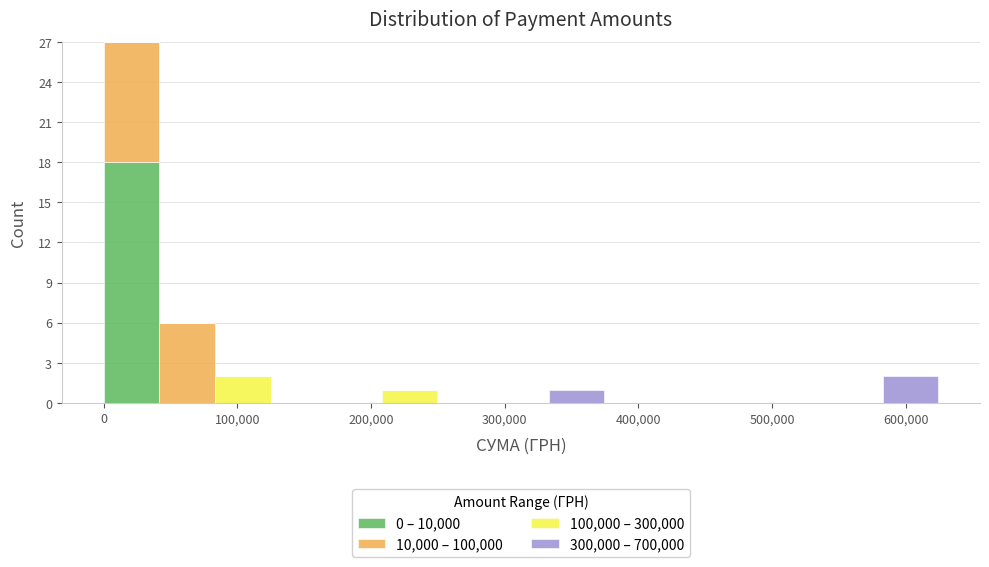

What is the total height of the stacked bar covering 580000 to 620000 on the x-axis? Neither the bar edges nor the heights are printed on the chart, so give them approximately, as read against the axes.

2